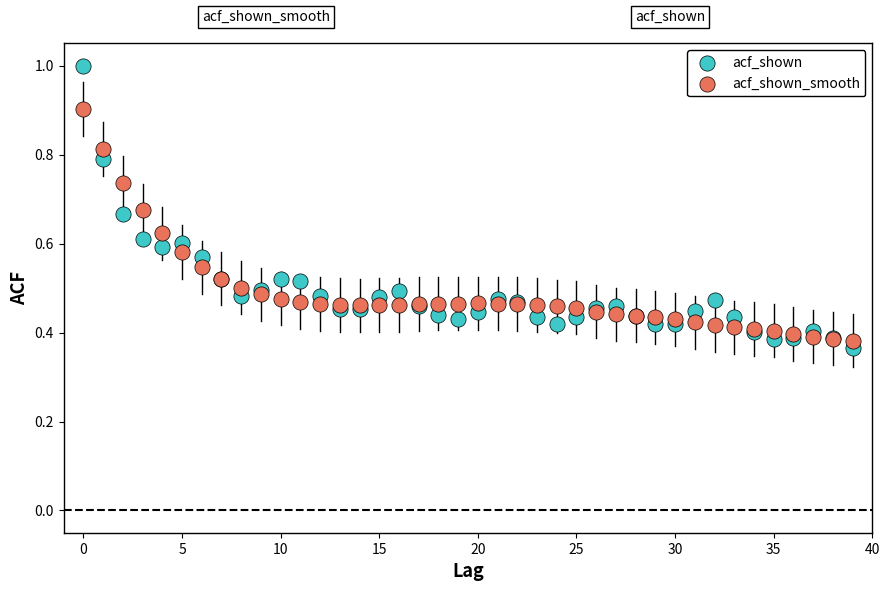

Which series reaches the maximum Y coordinate?

acf_shown